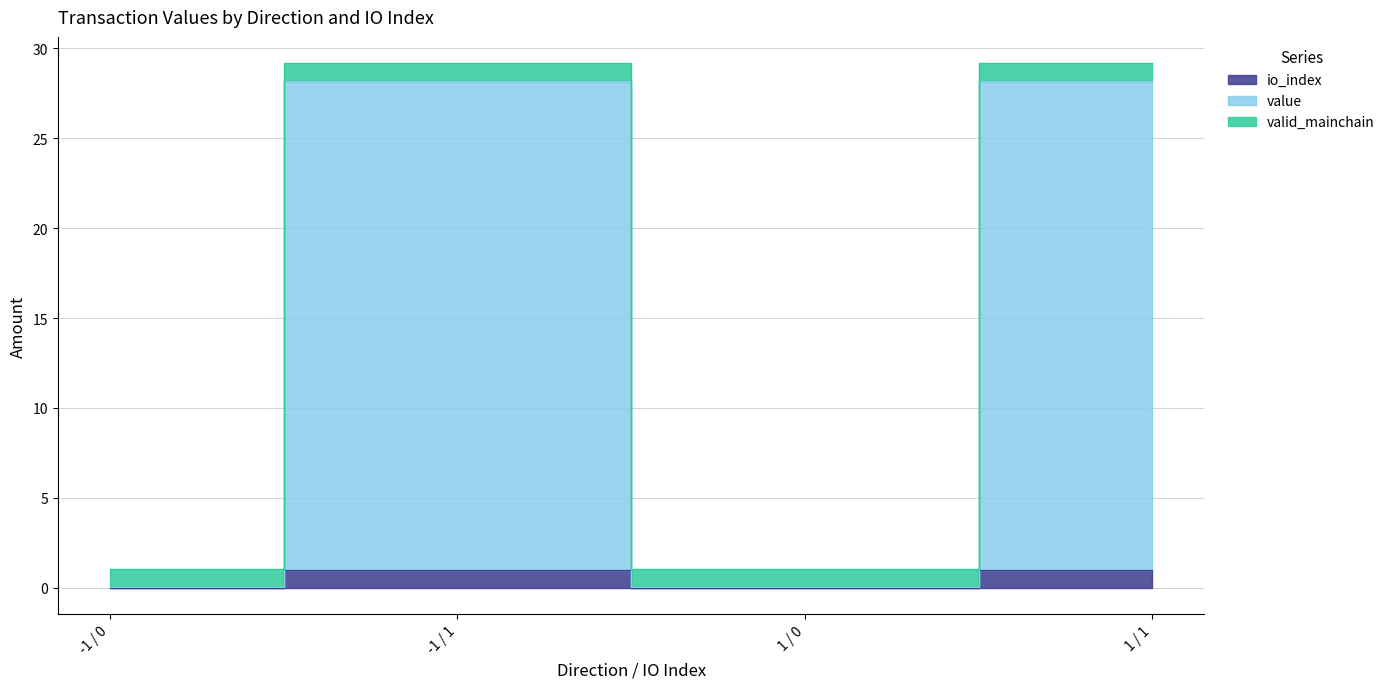

At which category is the sum across all series the highest?

-1 / 1